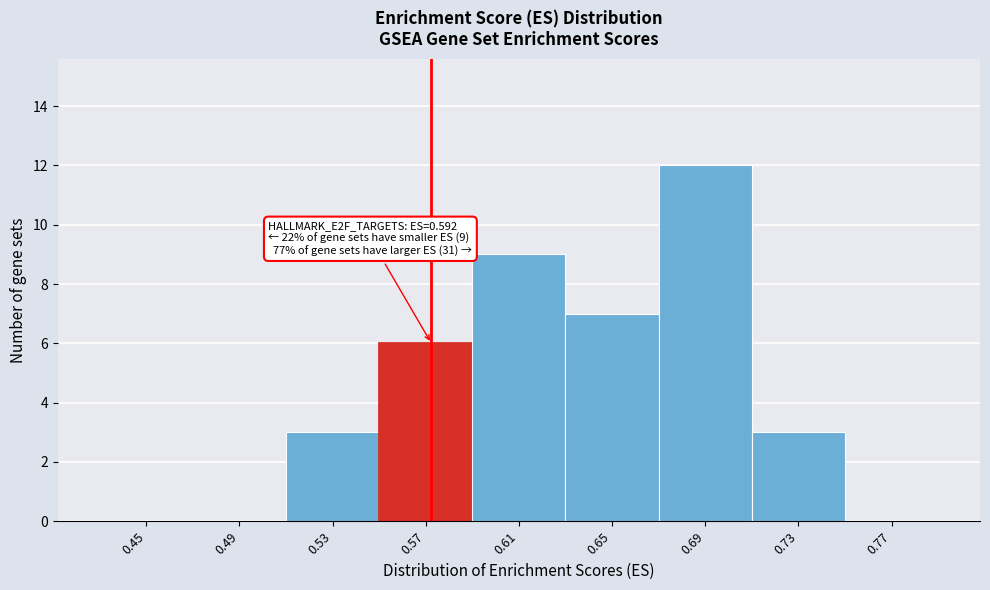

Reading left to right, list all the values displayed in this chart.

0.45=0	0.49=0	0.53=3	0.57=6	0.61=9	0.65=7	0.69=12	0.73=3	0.77=0